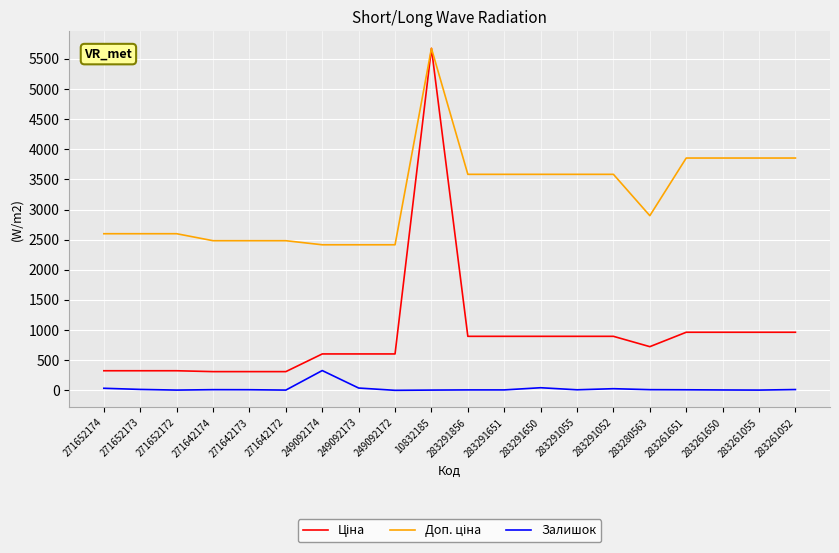

True or false: Залишок has a value of 4.0 at 283261055.

True